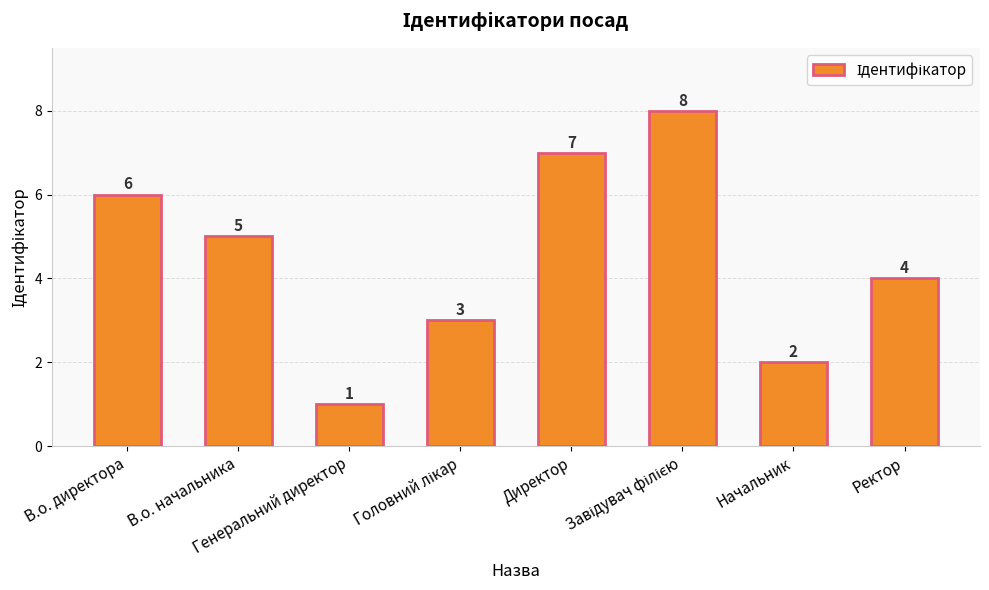

Does the chart contain stacked bars?

No